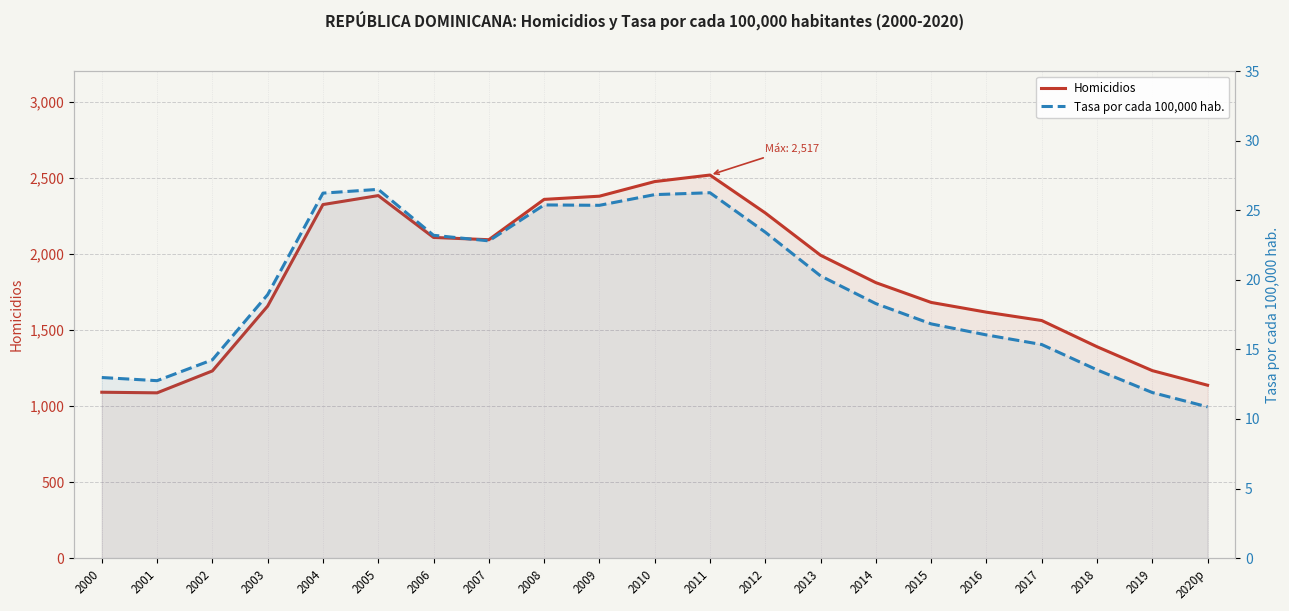

Does the chart have visible grid lines?

Yes